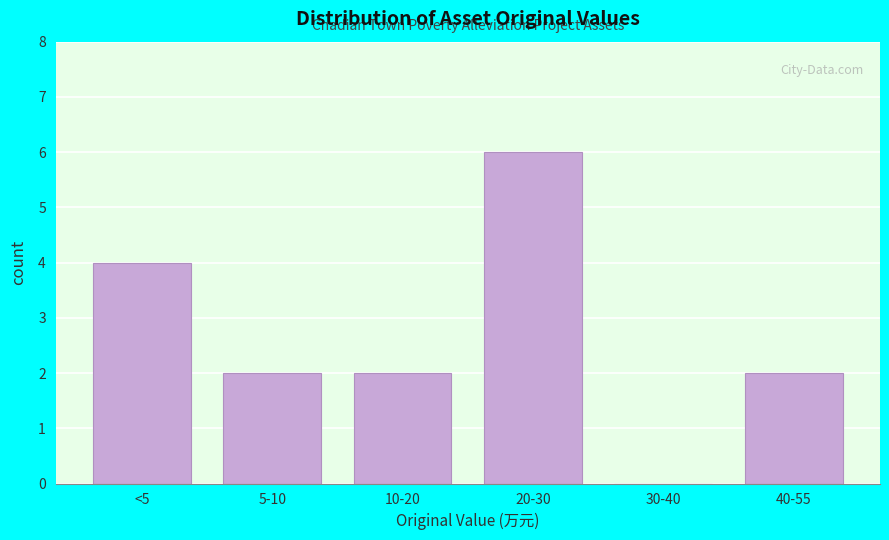

Reading right to left, what are all the values shown in this chart?

40-55=2	30-40=0	20-30=6	10-20=2	5-10=2	<5=4